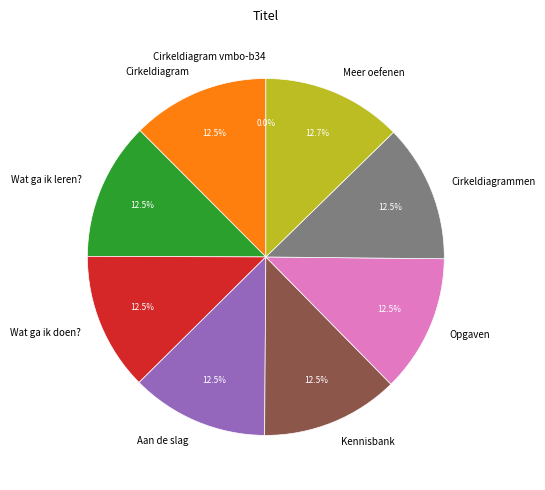

The Wat ga ik doen? slice represents 27% of the pie. True or false?

False